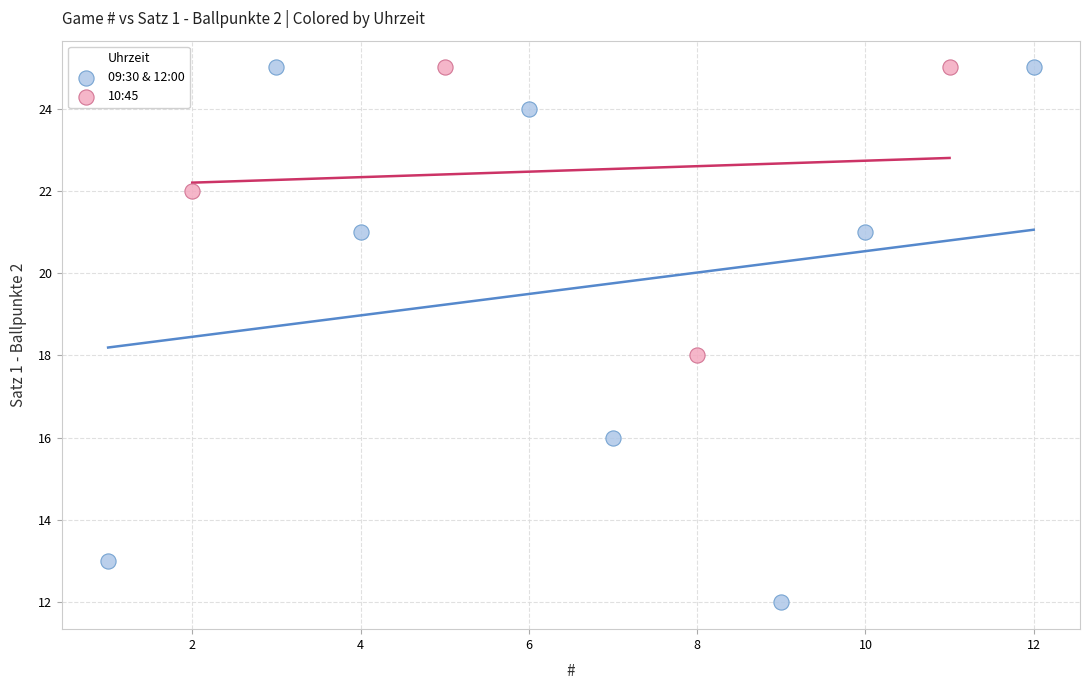

Which series reaches the minimum Y coordinate?

09:30 & 12:00